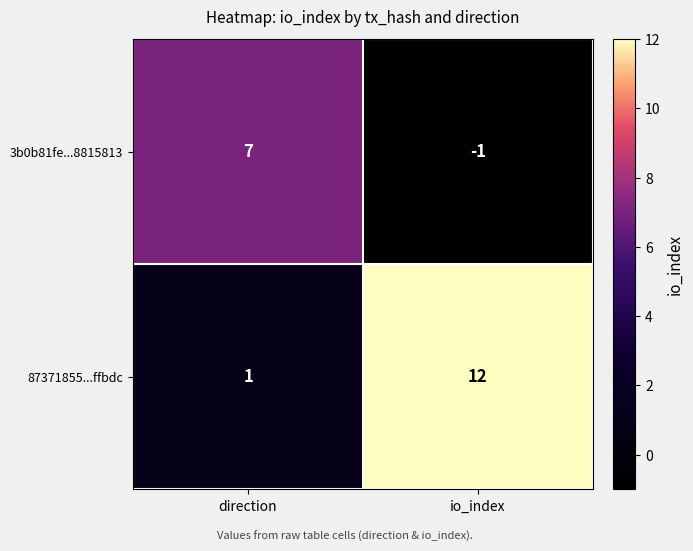

Which category has the lowest value across all series?

io_index